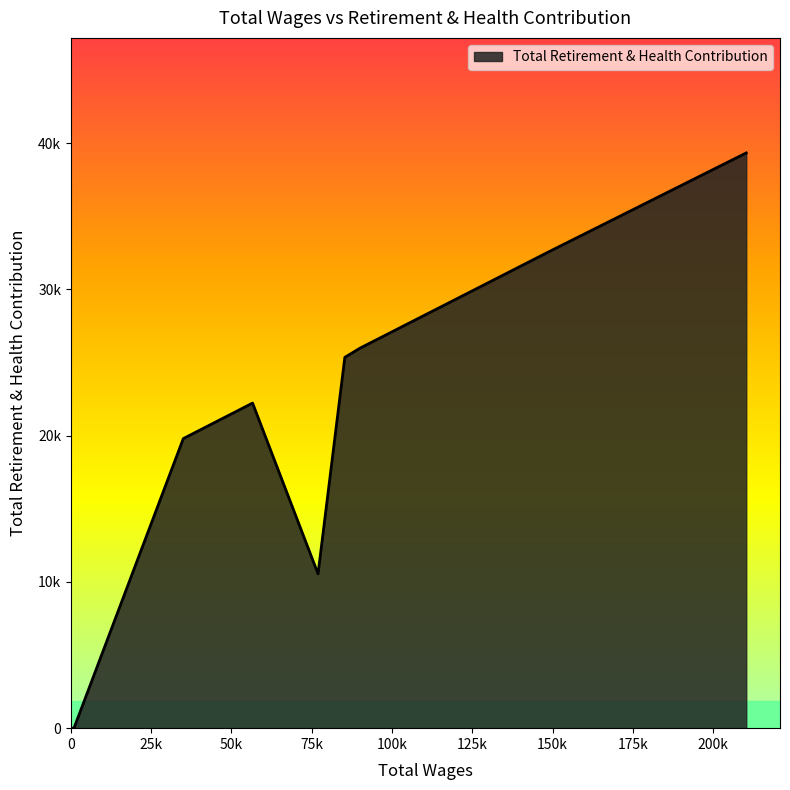

Does the chart have visible grid lines?

No